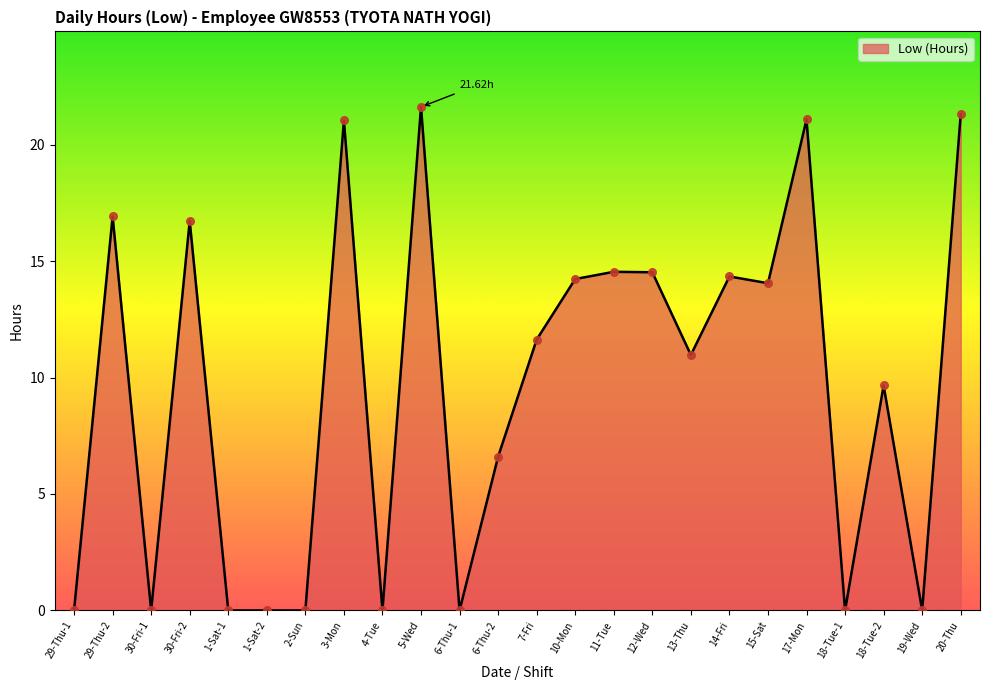

Approximately how many times larger is the value at 7-Fri compared to 14-Fri?

0.8